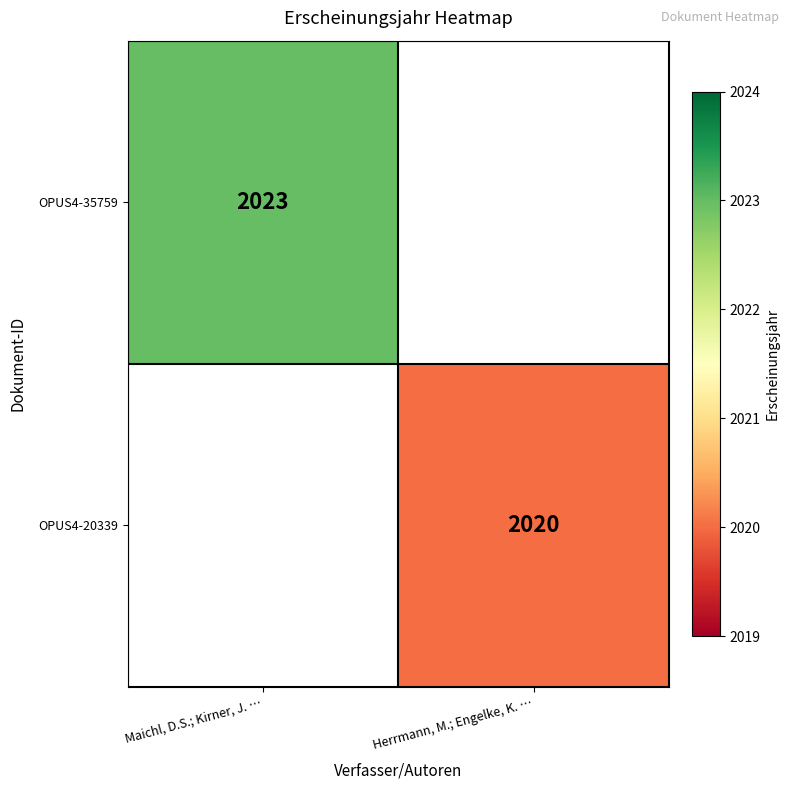

Is it true that OPUS4-35759 equals 3186 at Maichl, D.S.; Kirner, J. …?

False